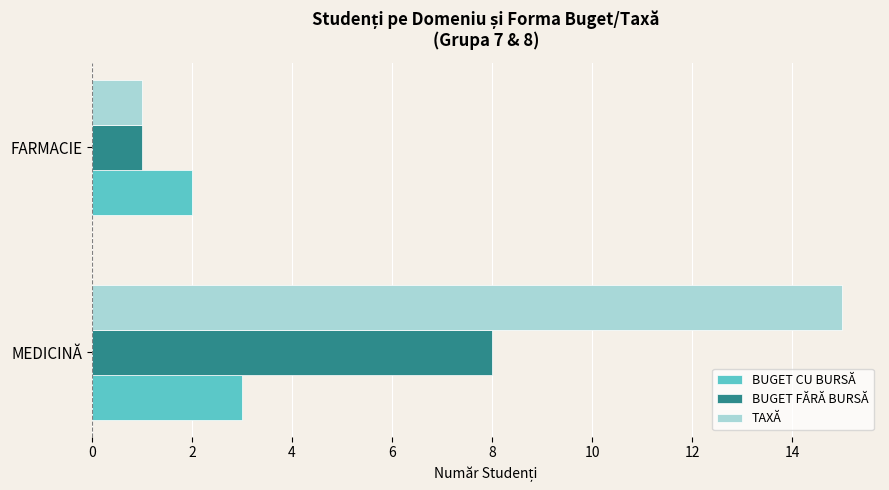

What is the approximate value of TAXĂ at MEDICINĂ, to the nearest 10?

20